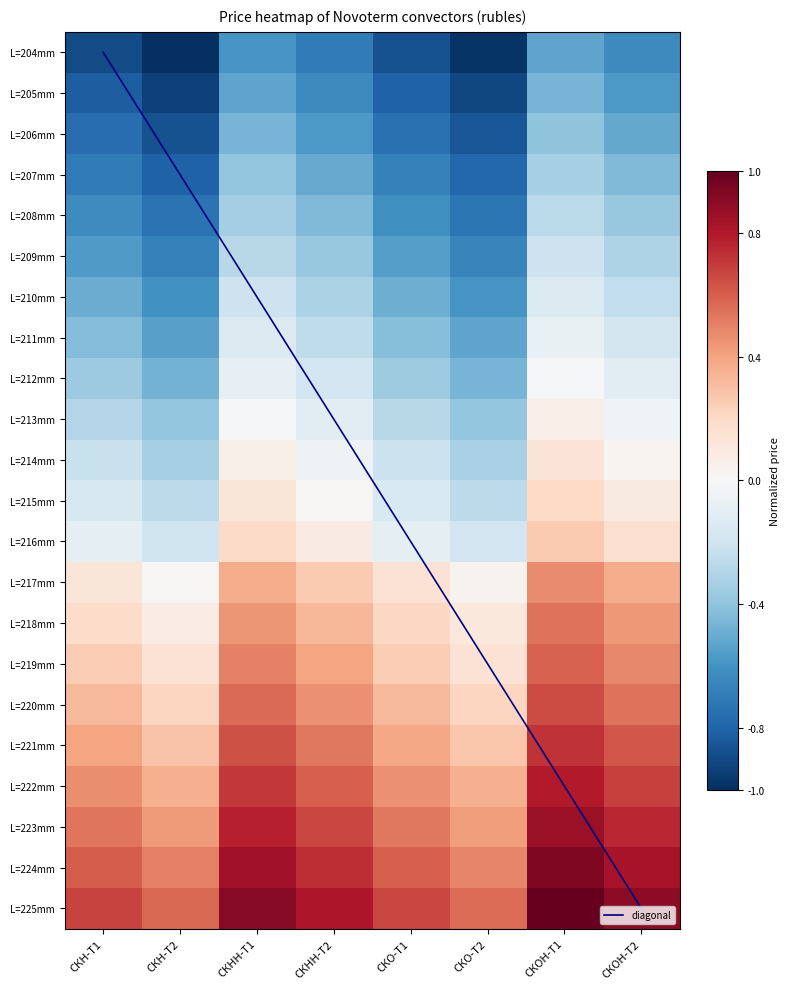

Which label corresponds to the smallest value in the chart?

СКН-Т2